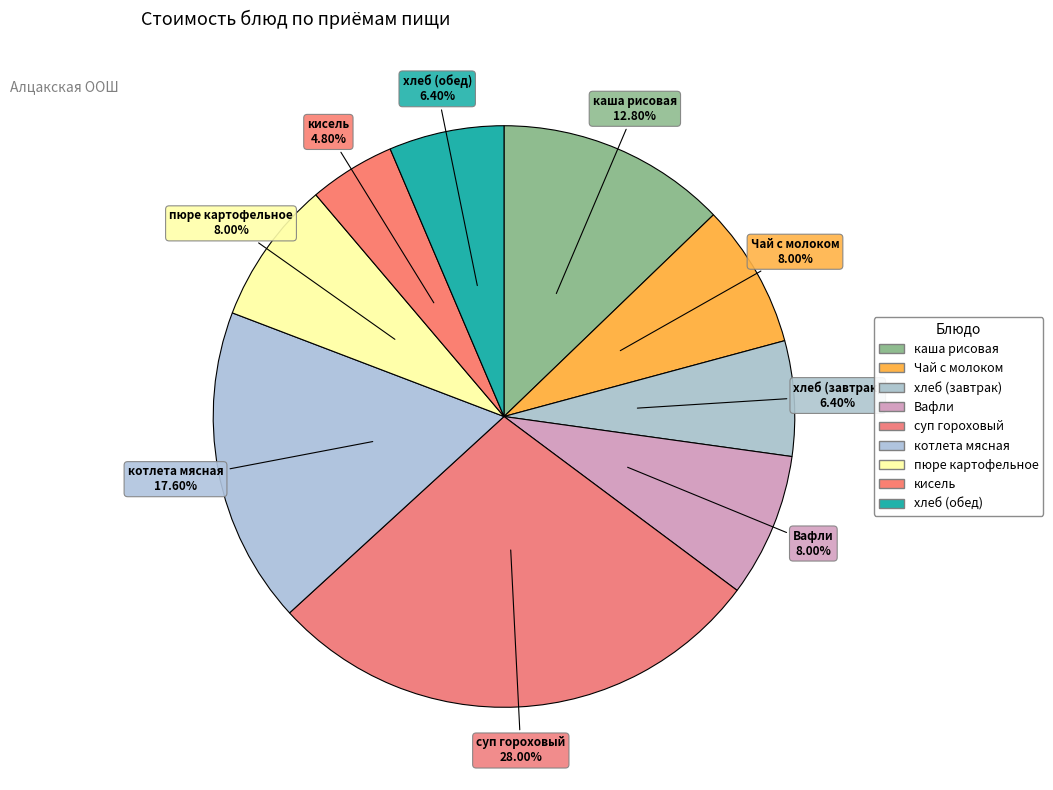

To the nearest percent, what is the combined percentage of кисель and суп гороховый?

33%